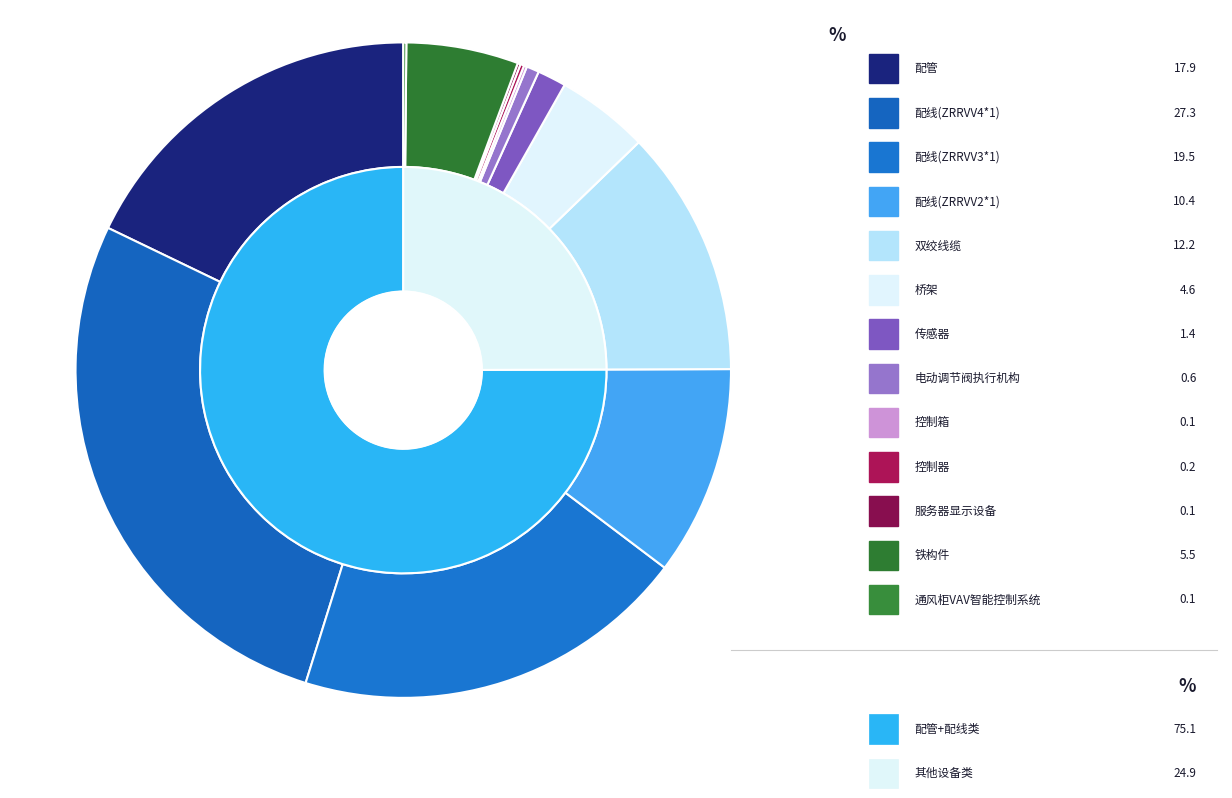

Is there a majority slice in this chart?

No